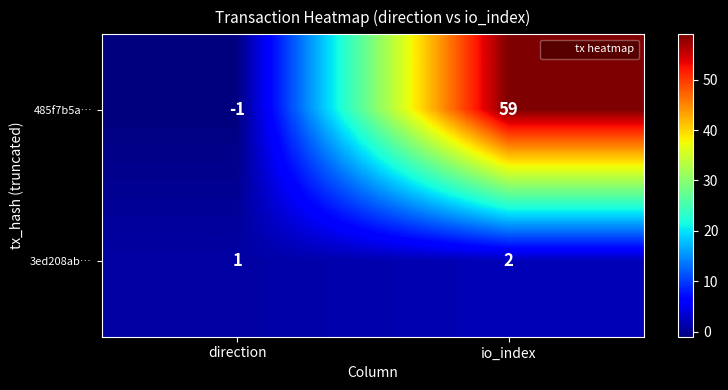

List the series in order of their overall mean, lowest first.

3ed208ab…, 485f7b5a…